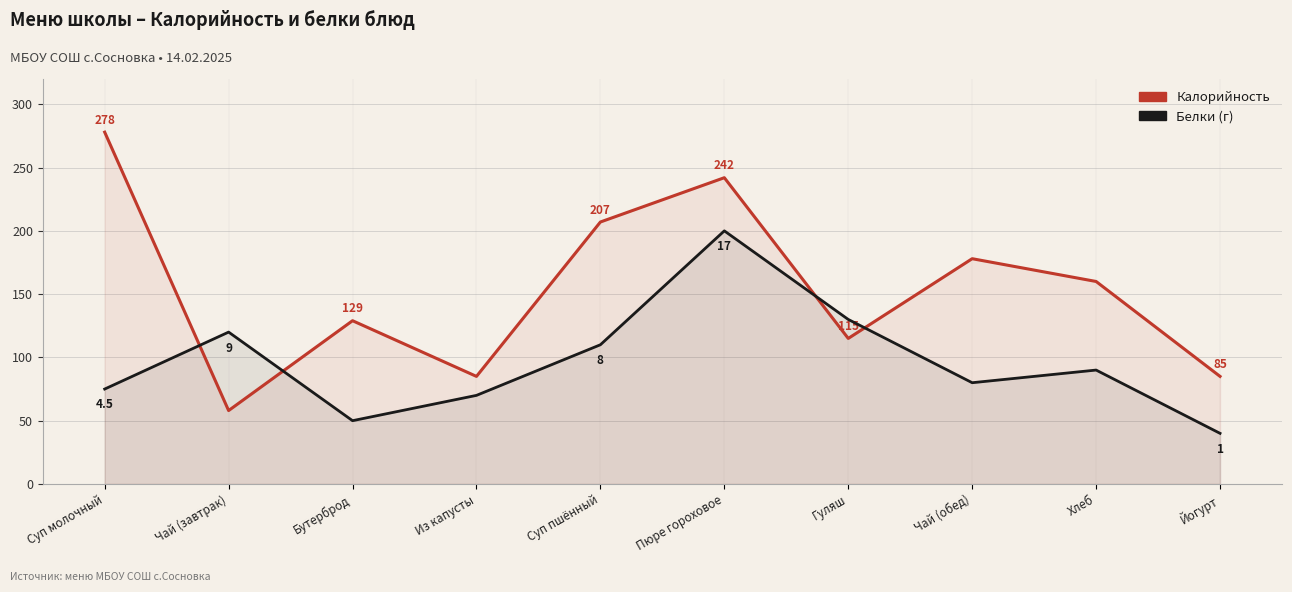

List the series in order of their overall mean, lowest first.

Белки (×10 + 30 offset), Калорийность